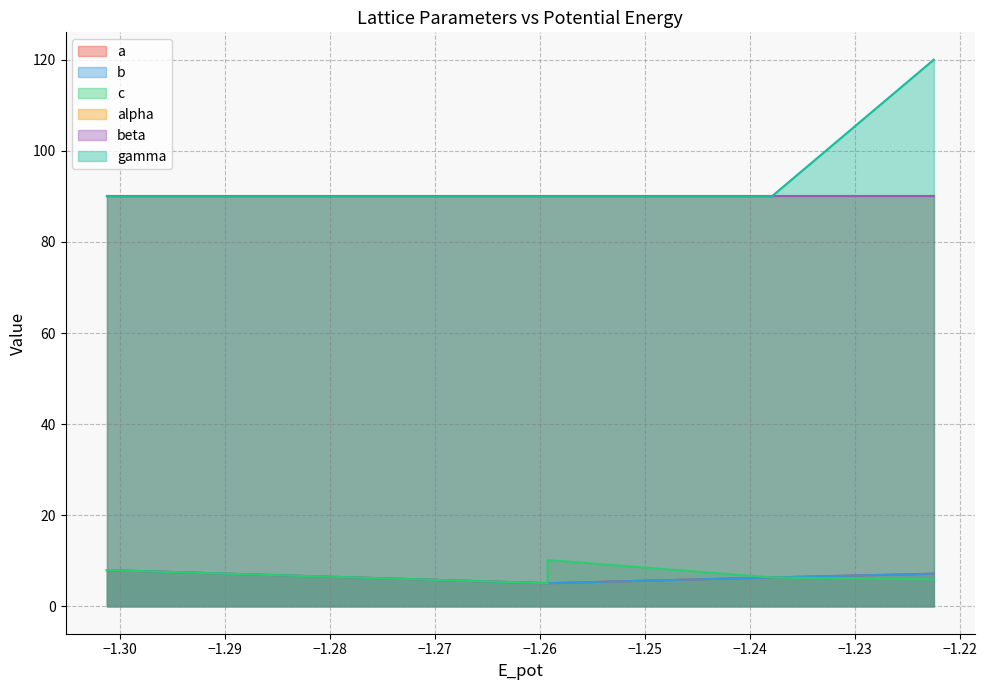

Which series has the largest total across all categories?

gamma